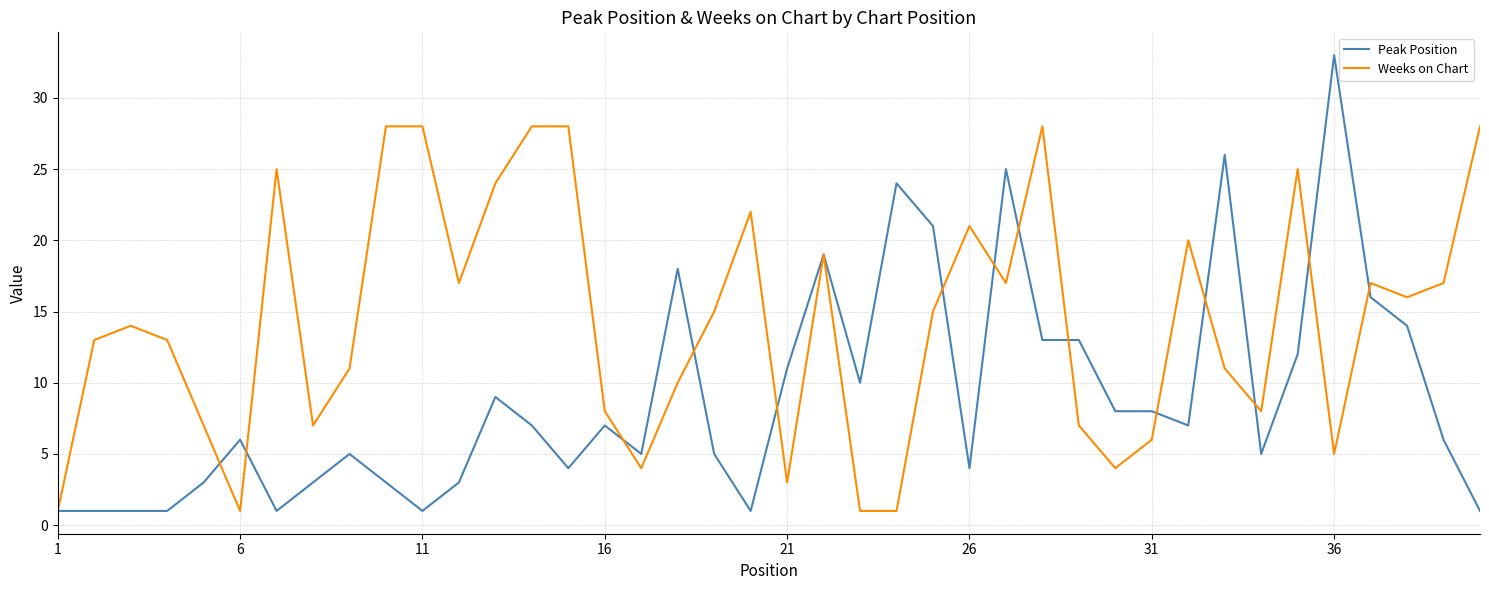

Which series has the largest total across all categories?

Weeks on Chart